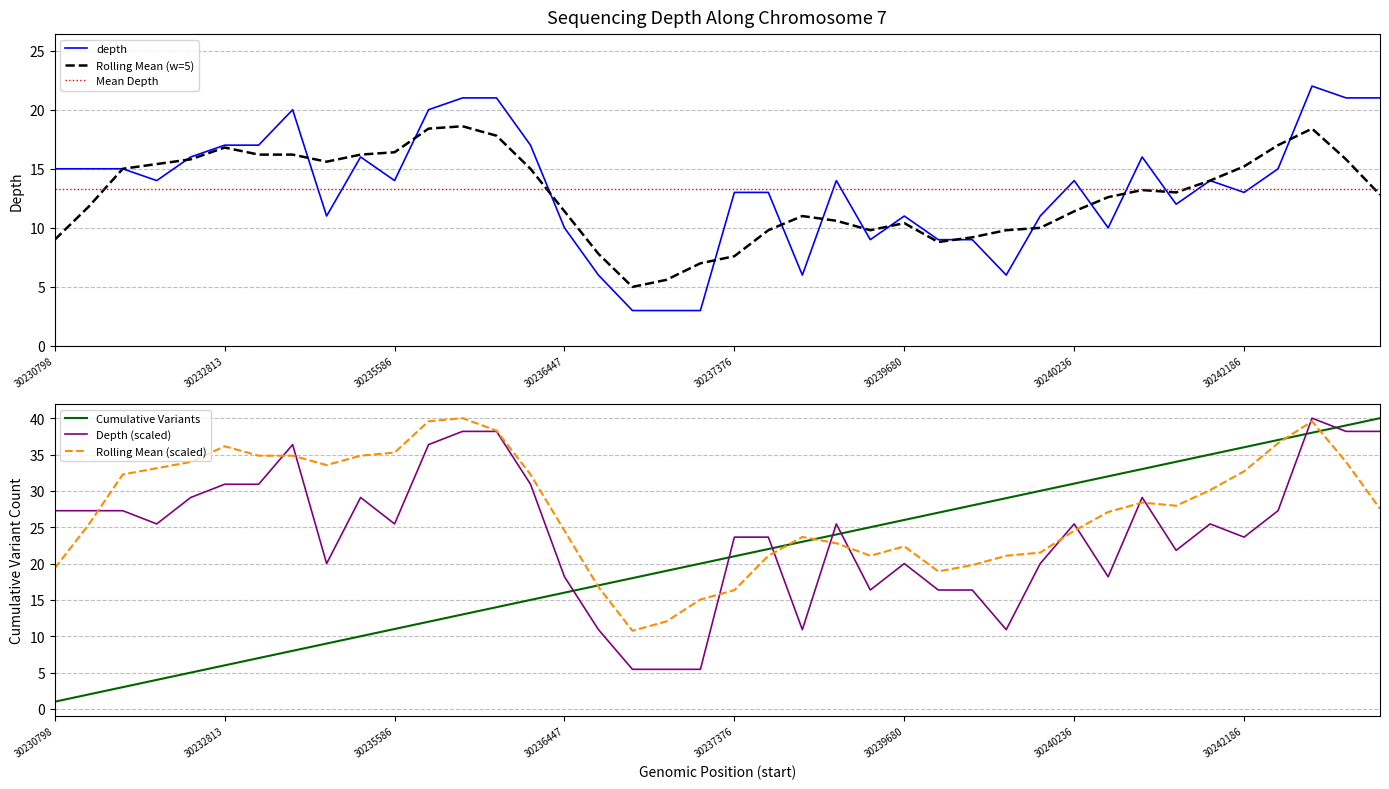

What is the smallest value displayed?

1.0